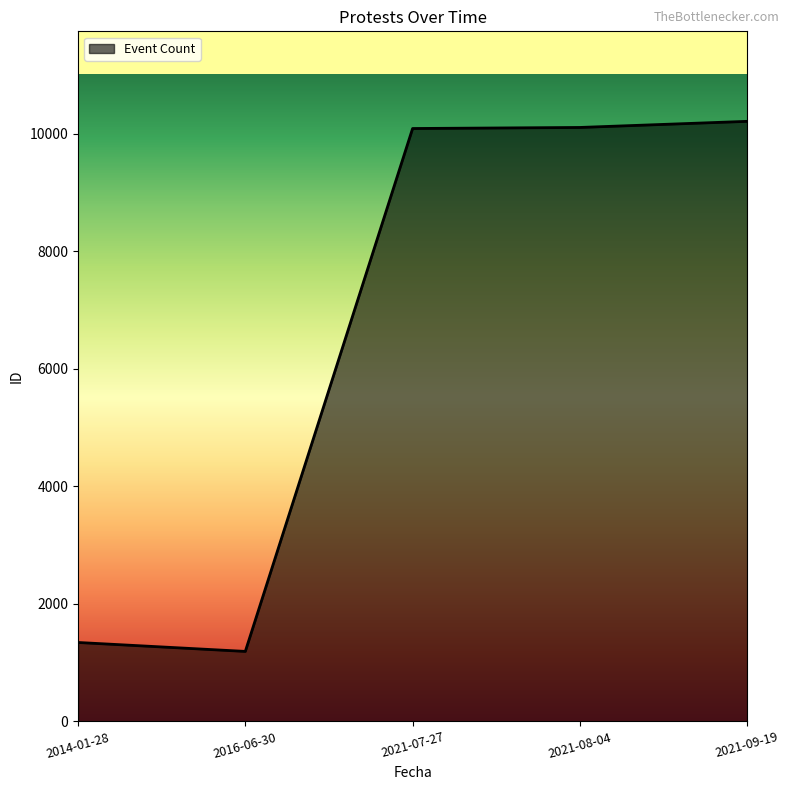

What is the average value?

6588